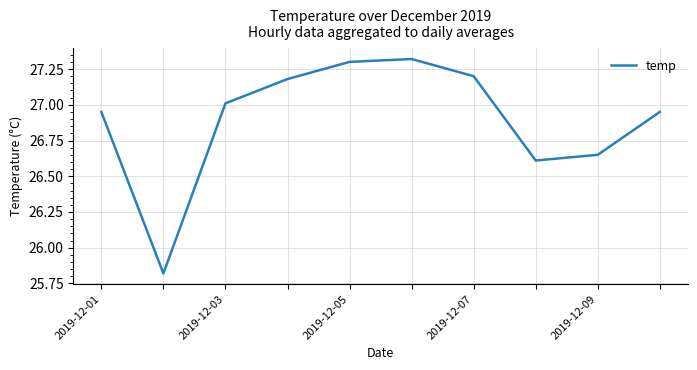

What is the difference between the maximum and minimum values?

1.5